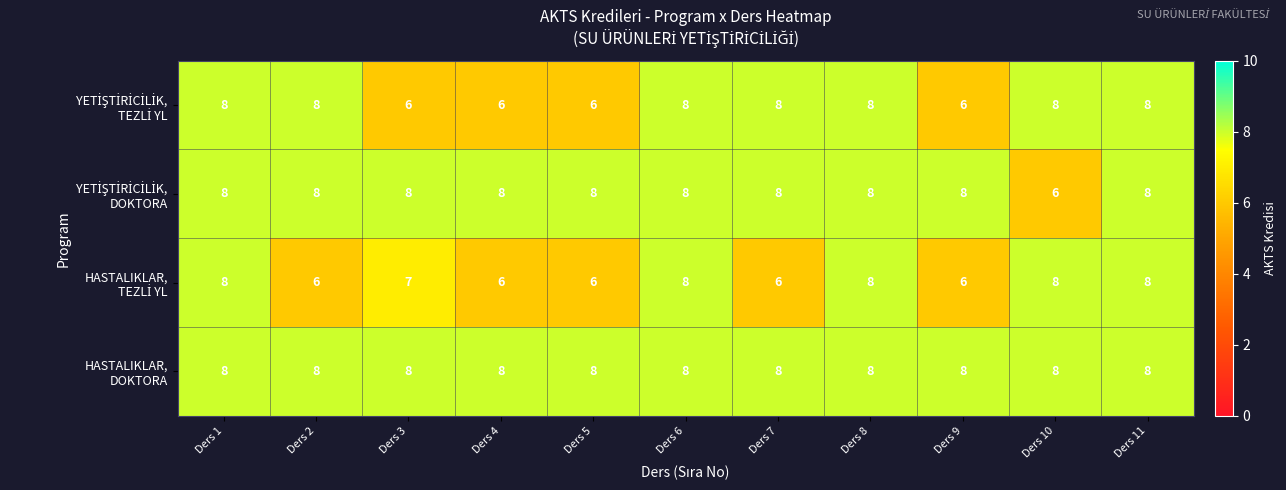

What is the total value across all series at Ders 8?

32